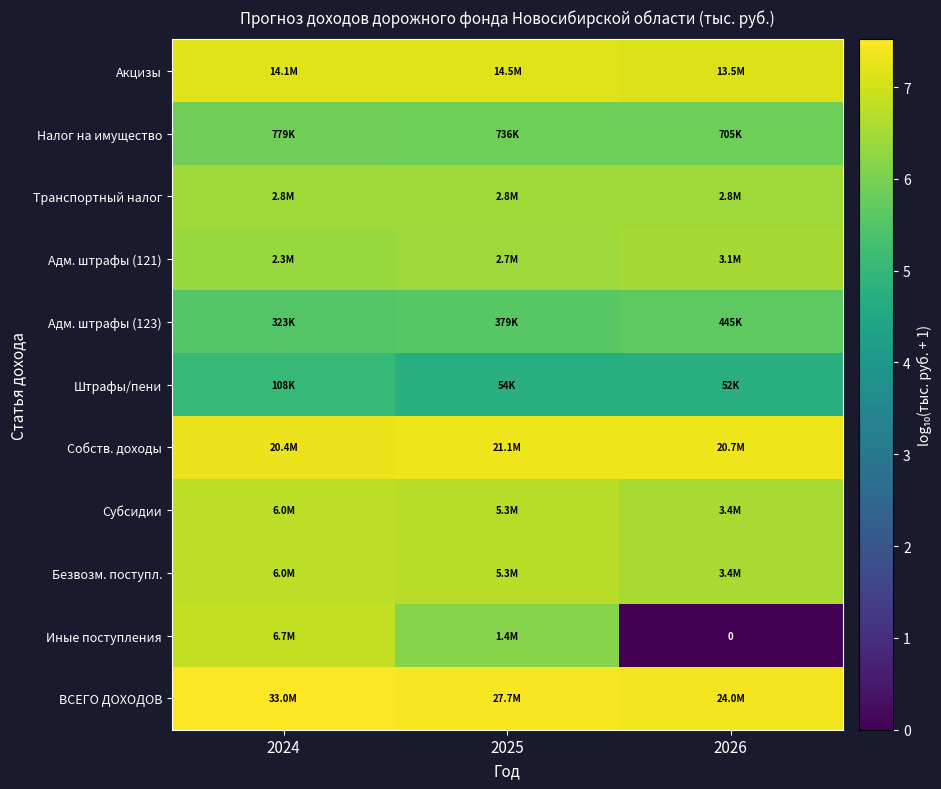

Is it true that Субсидии equals 6.7 at 2025?

True